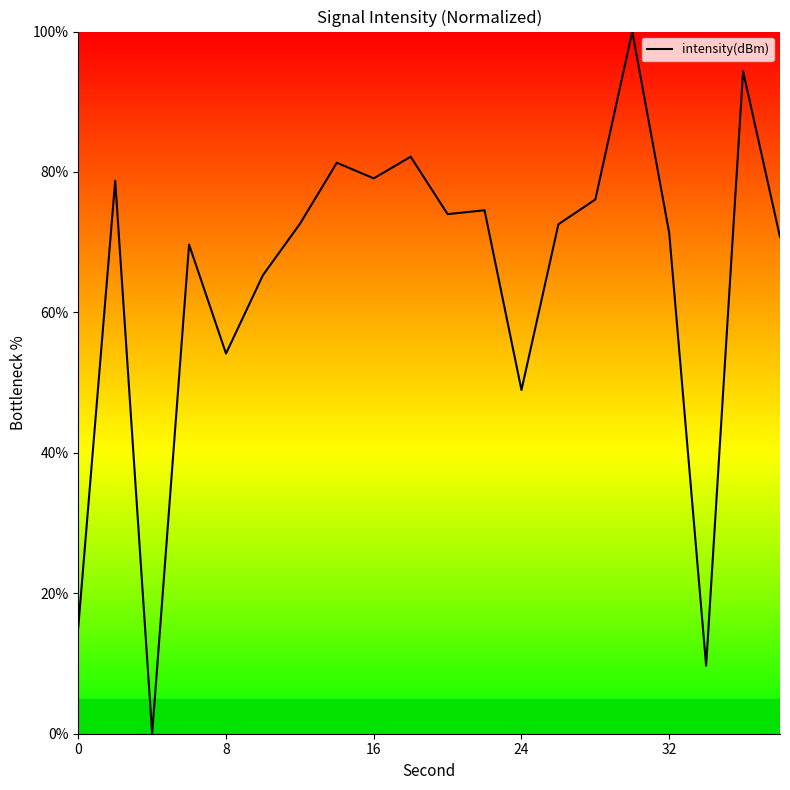

What is the difference between the maximum and minimum values?

100.0